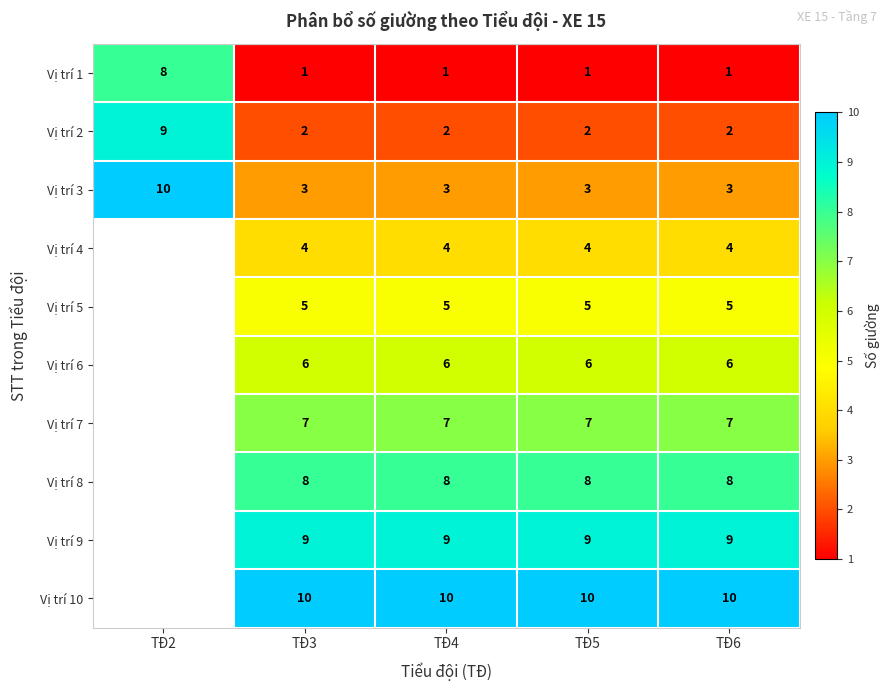

Count the number of data series in this chart.

10